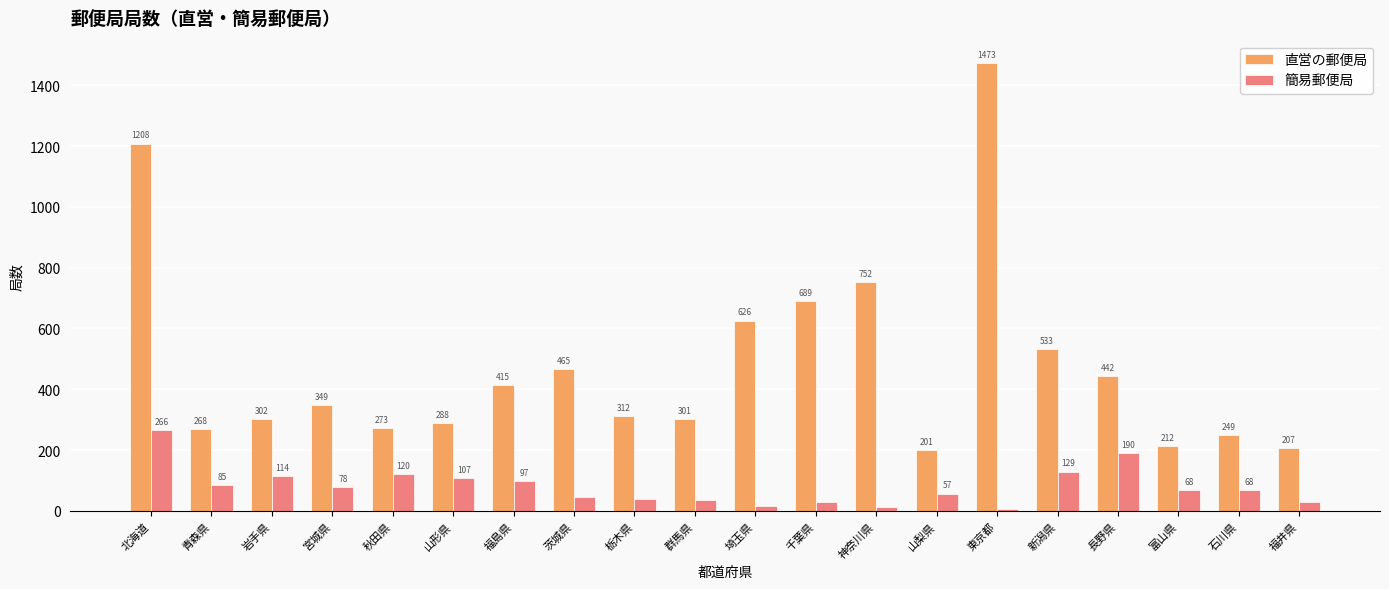

How many bars are there in each group?

2